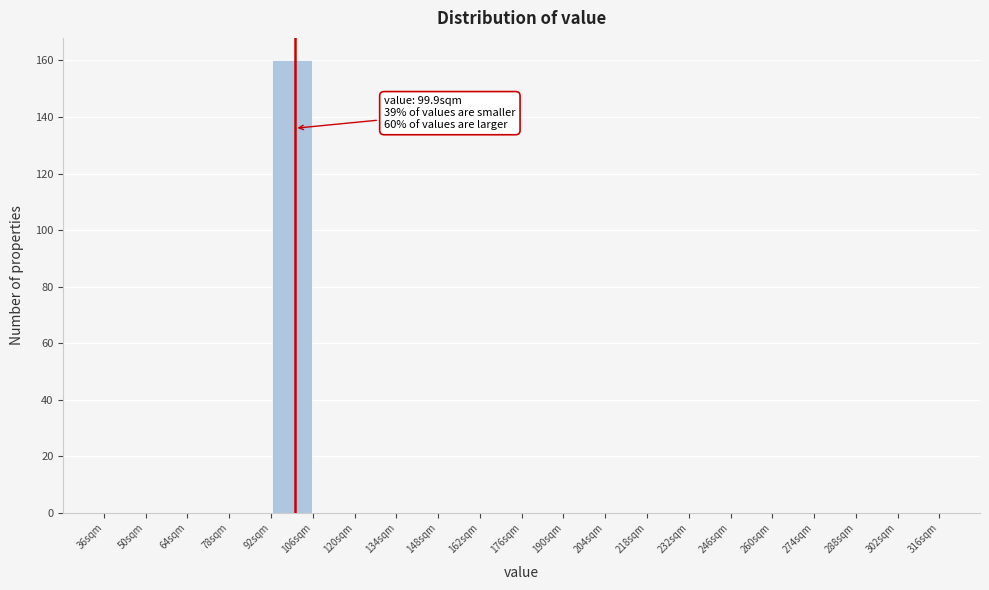

Over which range of the x-axis is the bar tallest?

92 to 106